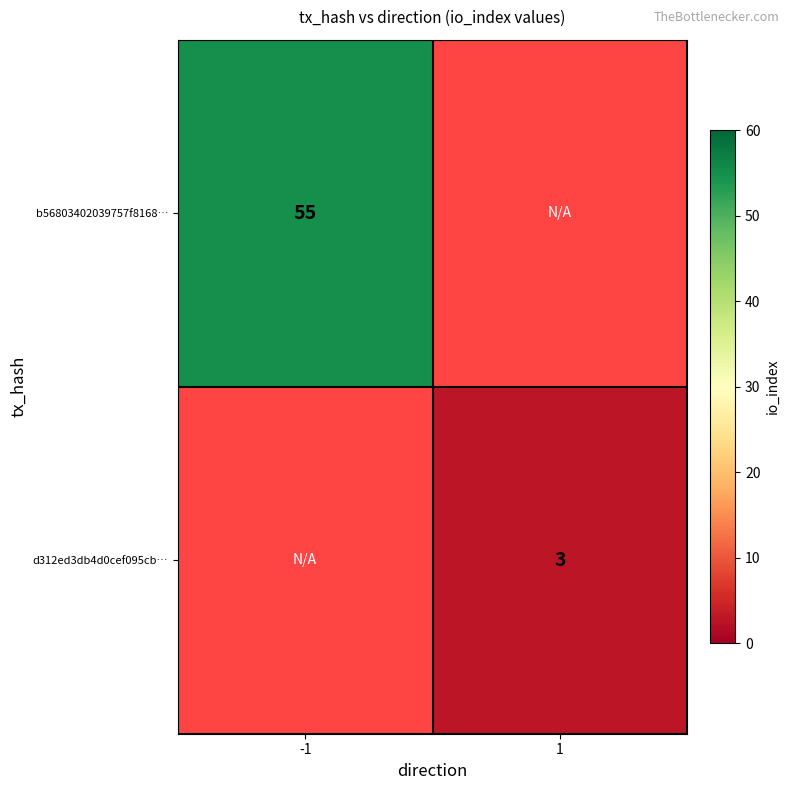

Which label corresponds to the smallest value in the chart?

1